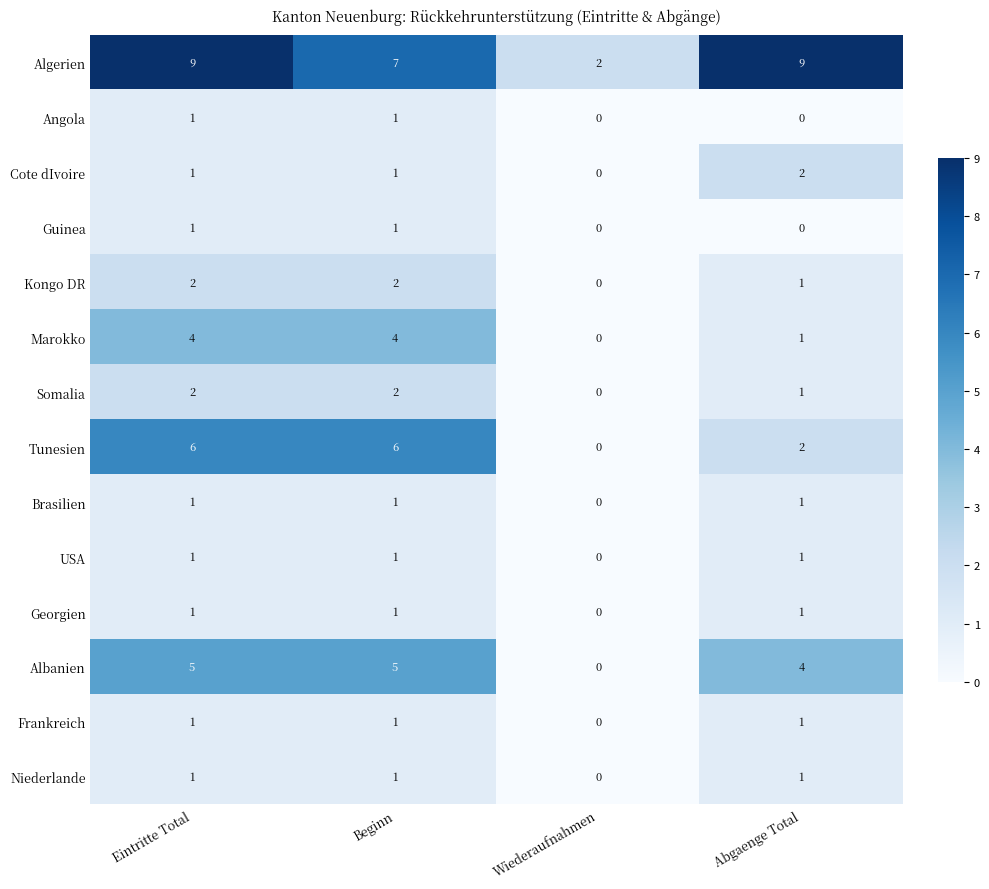

What is the average value of the Algerien series?

7